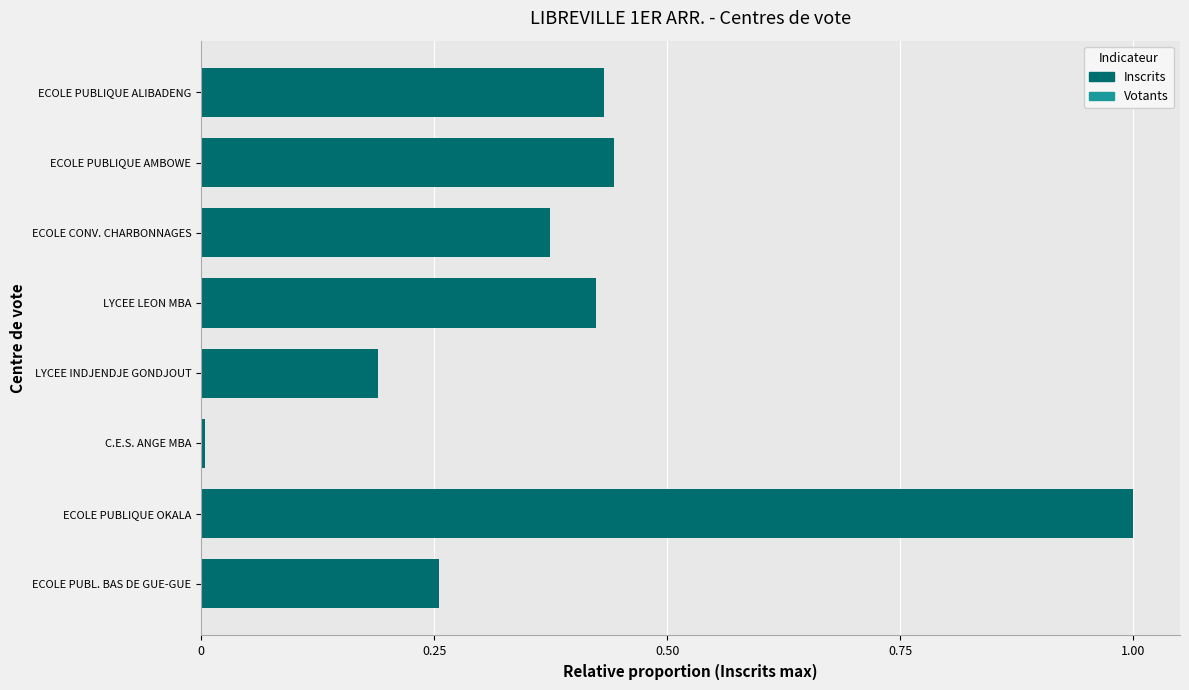

Between ECOLE PUBLIQUE OKALA and ECOLE CONV. CHARBONNAGES, which is larger?

ECOLE PUBLIQUE OKALA